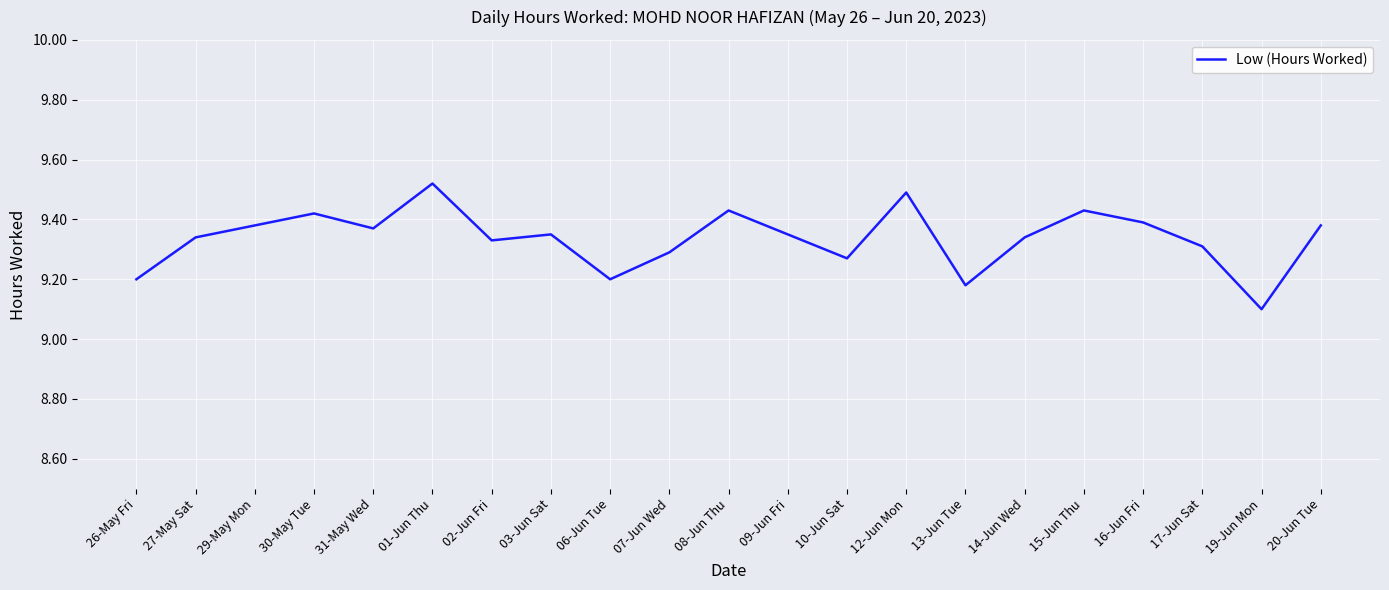

What is the difference between the maximum and minimum values?

0.4